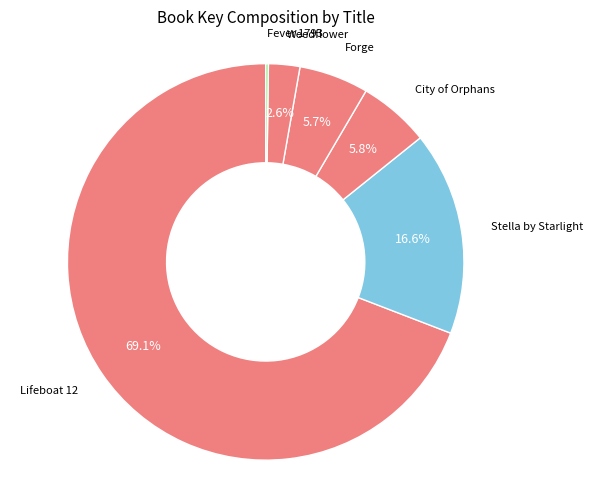

Which slice is the largest?

Lifeboat 12